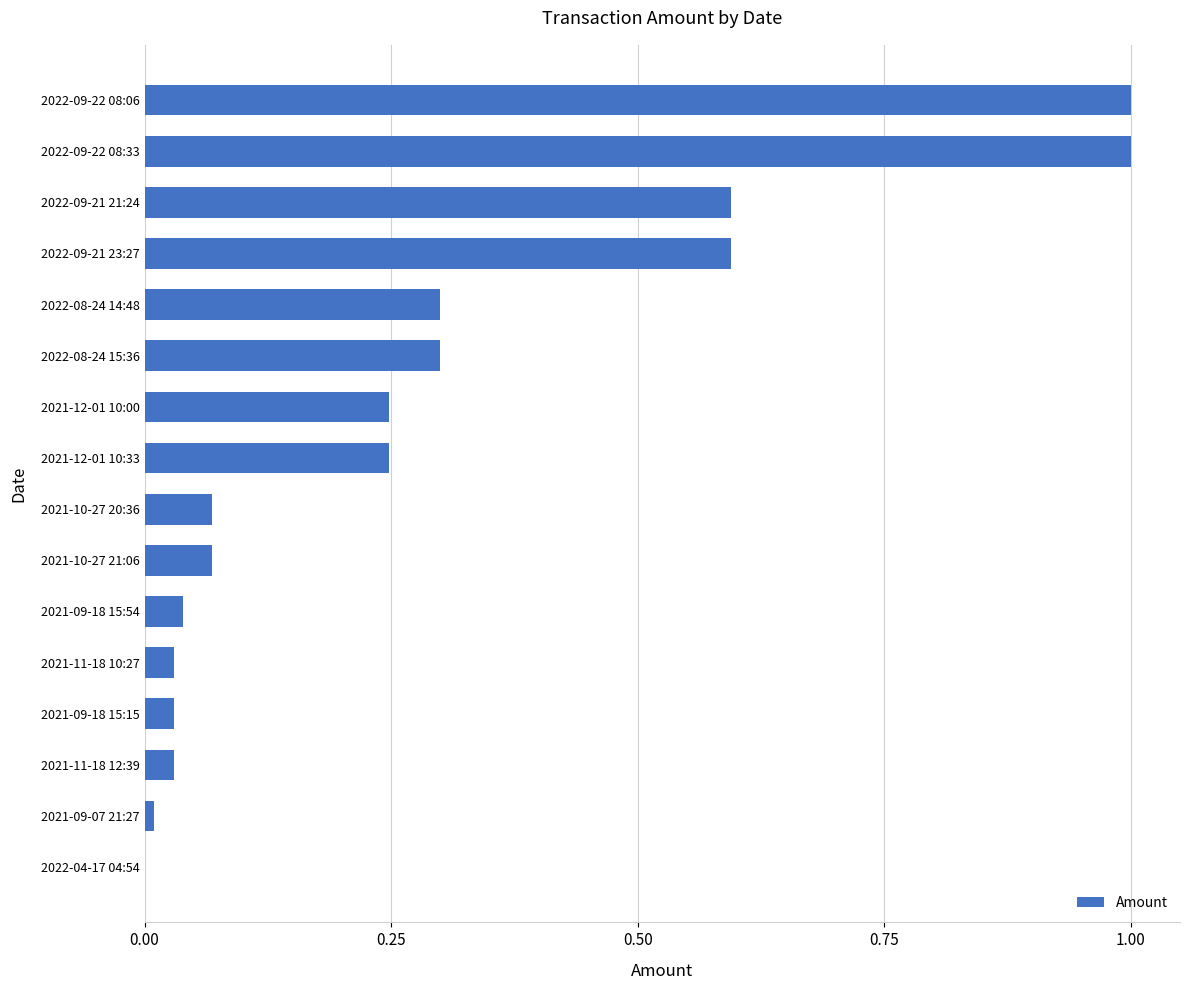

What is the sum of all values?

4.6